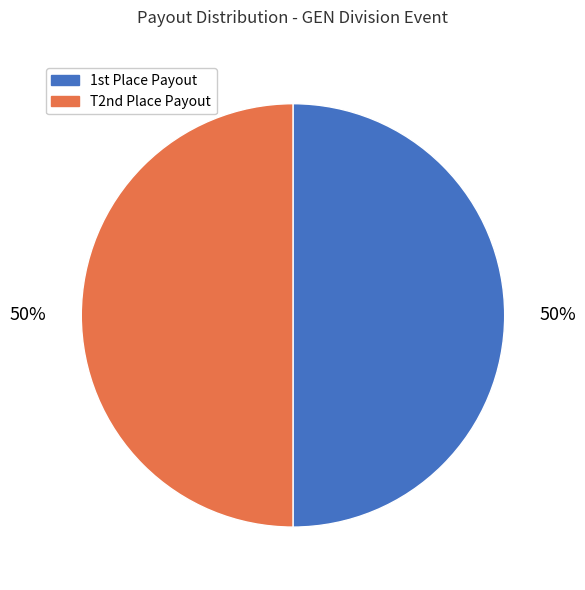

To the nearest percent, what is the average slice percentage?

50%